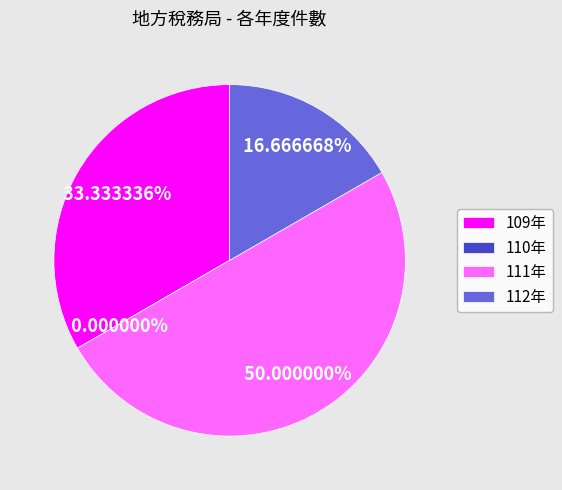

What percentage is the 112年 slice, to the nearest percent?

17%